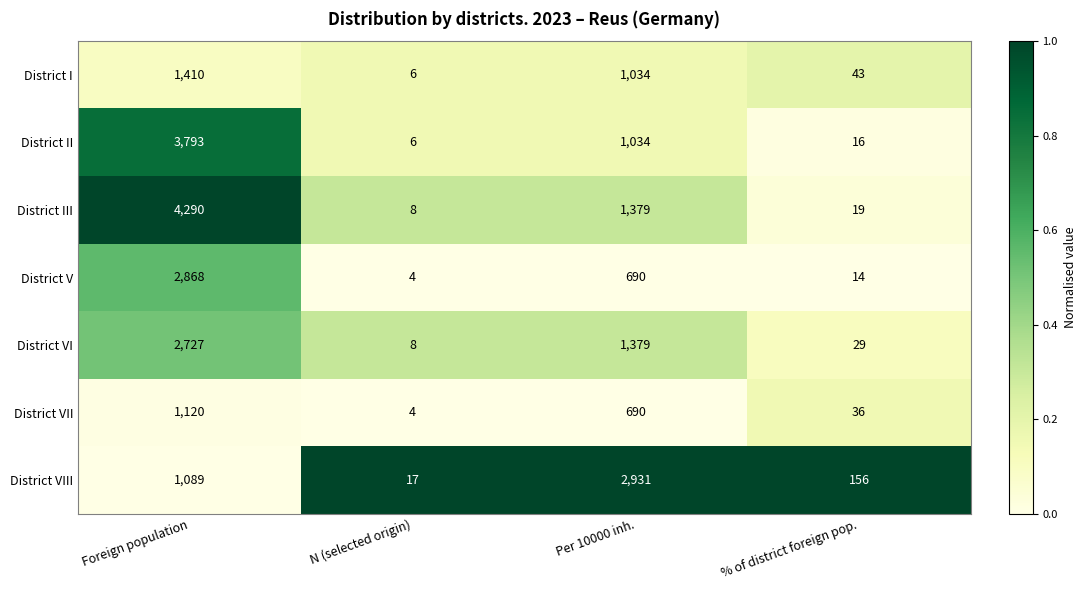

Reading left to right, extract all data points from this chart.

District I: Foreign population=1410	N (selected origin)=6	Per 10000 inh.=1034	% of district foreign pop.=43
District II: Foreign population=3793	N (selected origin)=6	Per 10000 inh.=1034	% of district foreign pop.=16
District III: Foreign population=4290	N (selected origin)=8	Per 10000 inh.=1379	% of district foreign pop.=19
District V: Foreign population=2868	N (selected origin)=4	Per 10000 inh.=690	% of district foreign pop.=14
District VI: Foreign population=2727	N (selected origin)=8	Per 10000 inh.=1379	% of district foreign pop.=29
District VII: Foreign population=1120	N (selected origin)=4	Per 10000 inh.=690	% of district foreign pop.=36
District VIII: Foreign population=1089	N (selected origin)=17	Per 10000 inh.=2931	% of district foreign pop.=156